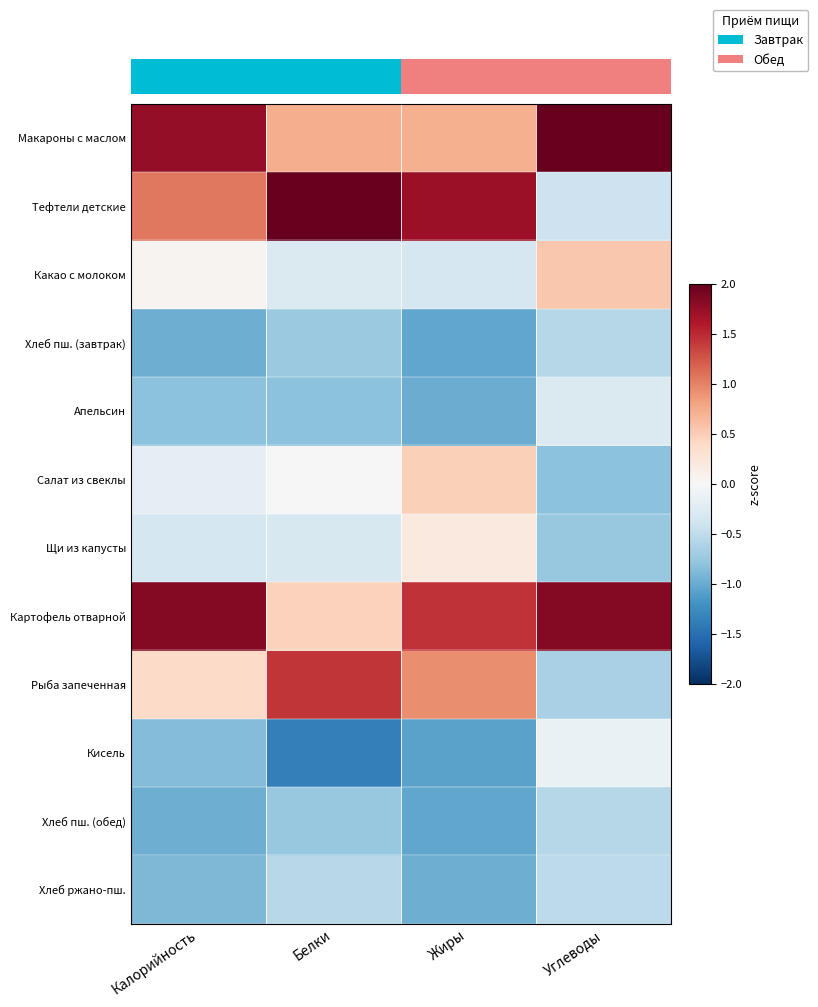

What is the difference between the maximum and second lowest values in the Салат из свеклы series?

0.7